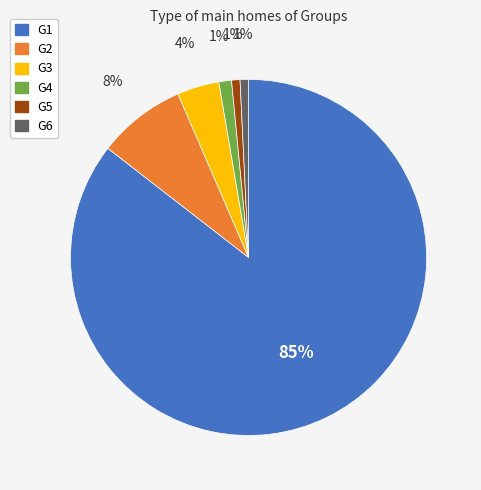

Do G4 and G2 together represent more than half of the pie?

No